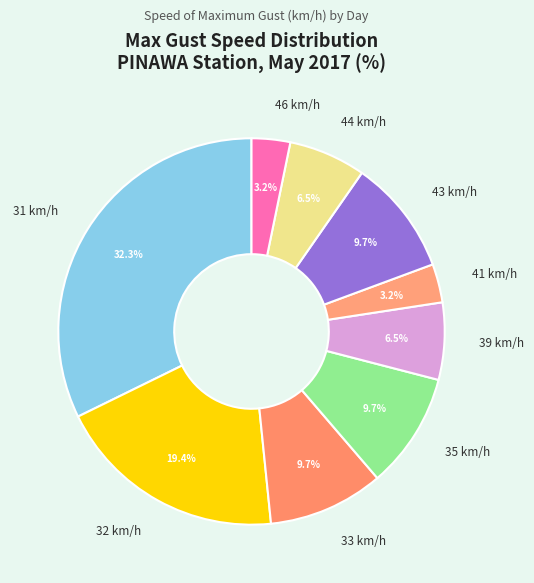

Which has a higher value, 31 km/h or 32 km/h?

31 km/h